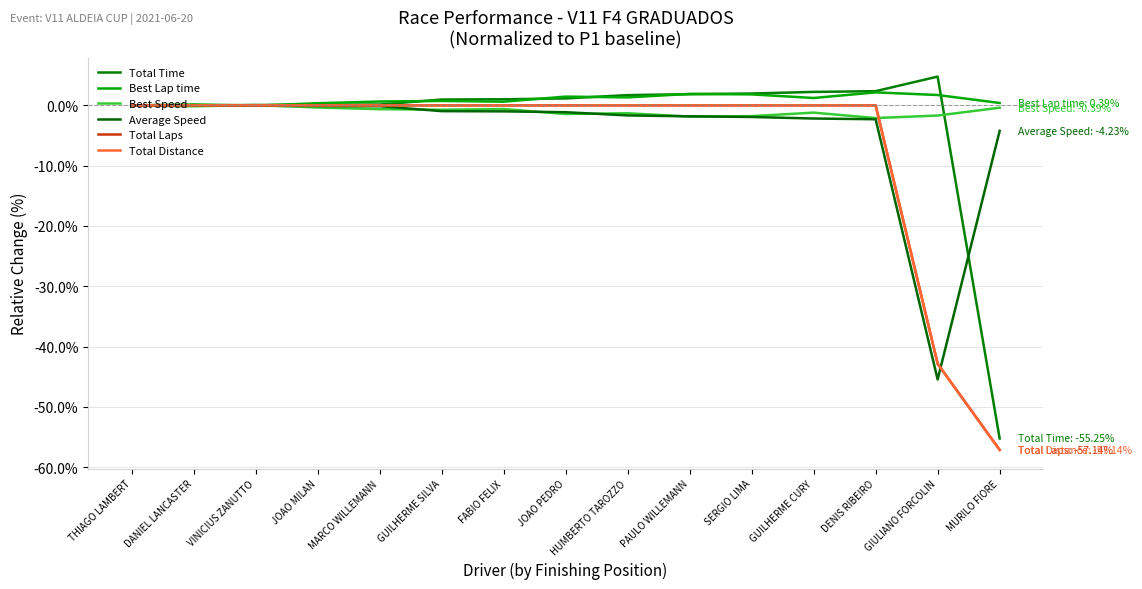

Is this an area chart (filled region under the line)?

No